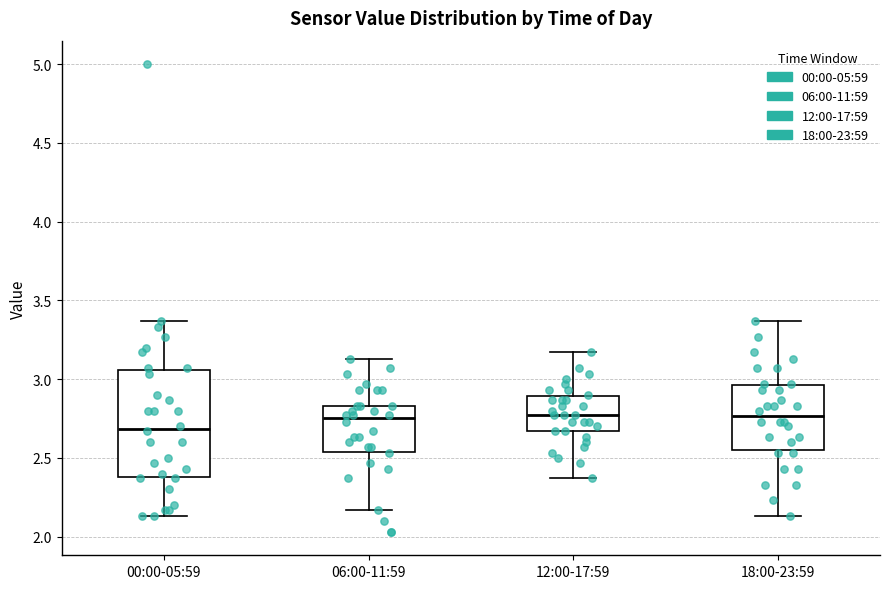

Reading left to right, read every box against the y-axis: the position of its median line, the range the box covers, and the ends of its whiskers. The values are not printed on the chart, so give them approximately, as read against the axis.

00:00-05:59: median 2.70, box 2.40 to 3.05, whiskers 2.15 to 3.35
06:00-11:59: median 2.75, box 2.55 to 2.85, whiskers 2.15 to 3.15
12:00-17:59: median 2.75, box 2.65 to 2.90, whiskers 2.35 to 3.15
18:00-23:59: median 2.75, box 2.55 to 2.95, whiskers 2.15 to 3.35